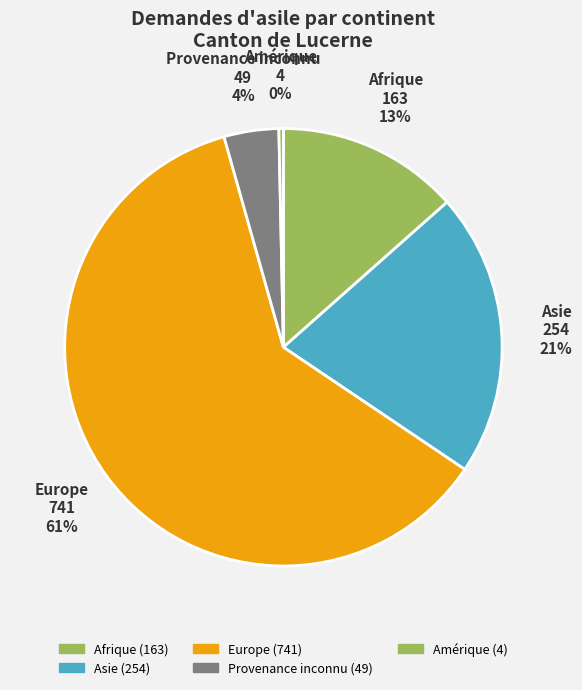

Rank the categories by value from lowest to highest.

Amérique, Provenance inconnu, Afrique, Asie, Europe